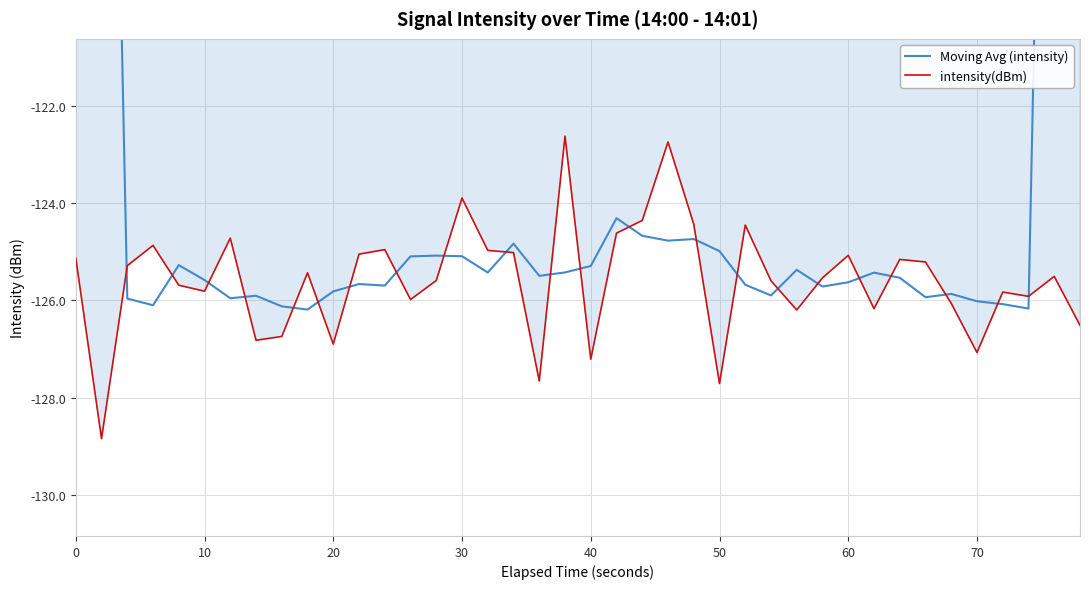

The intensity(dBm) series shows -202.0 at 70. True or false?

False